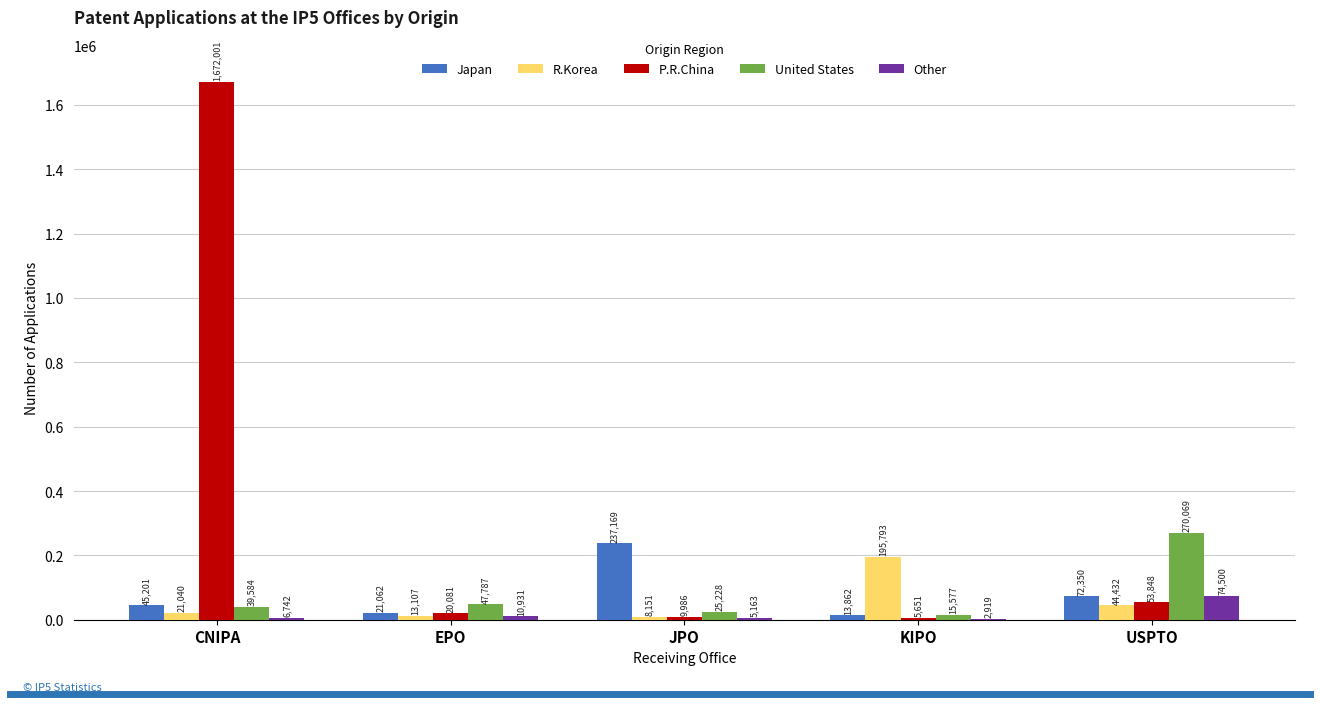

What are all the series names shown in the legend?

Japan, R.Korea, P.R.China, United States, Other